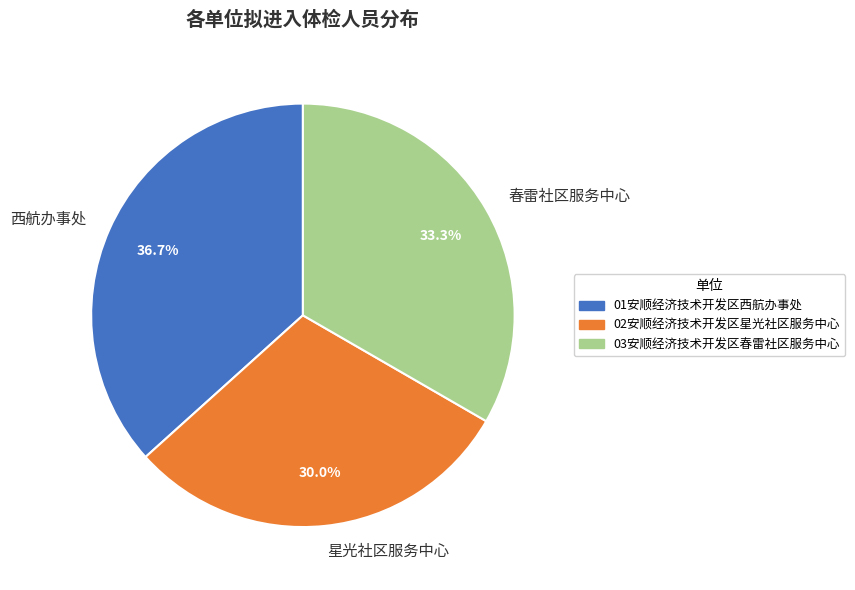

How much of the chart is everything except 春雷社区服务中心?

66.7%